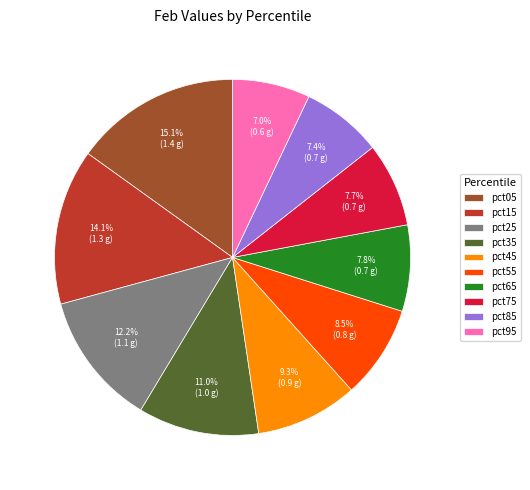

Combined, do pct25 and pct05 account for over 50%?

No